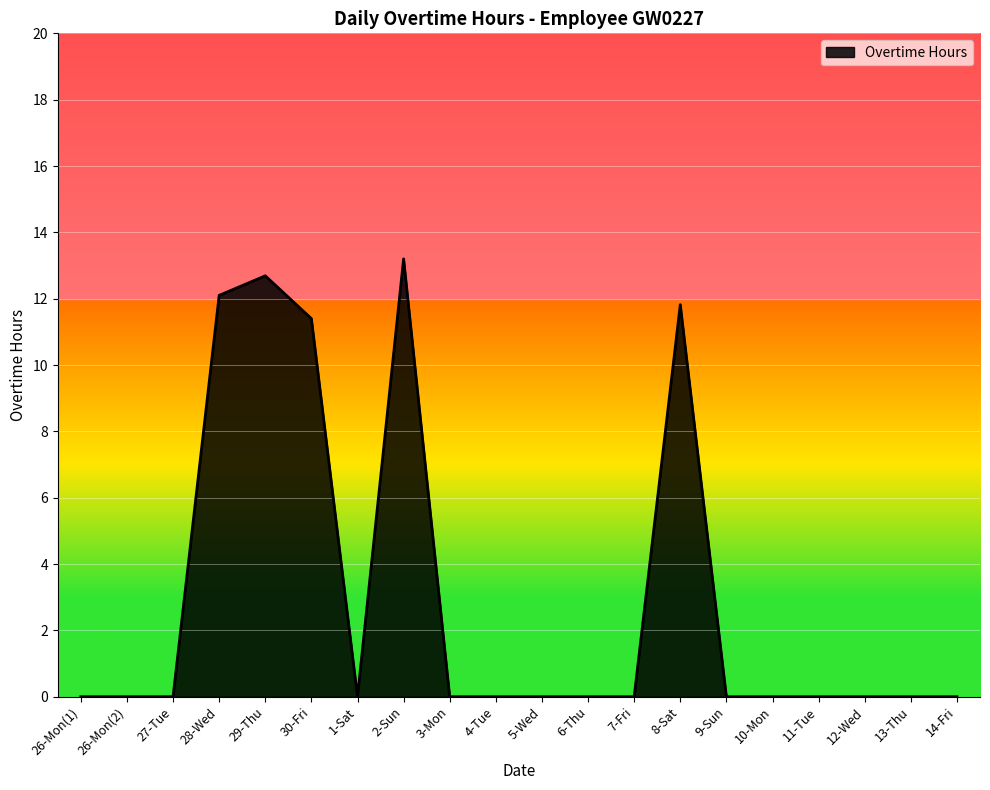

What is the difference between the maximum and minimum values?

13.2